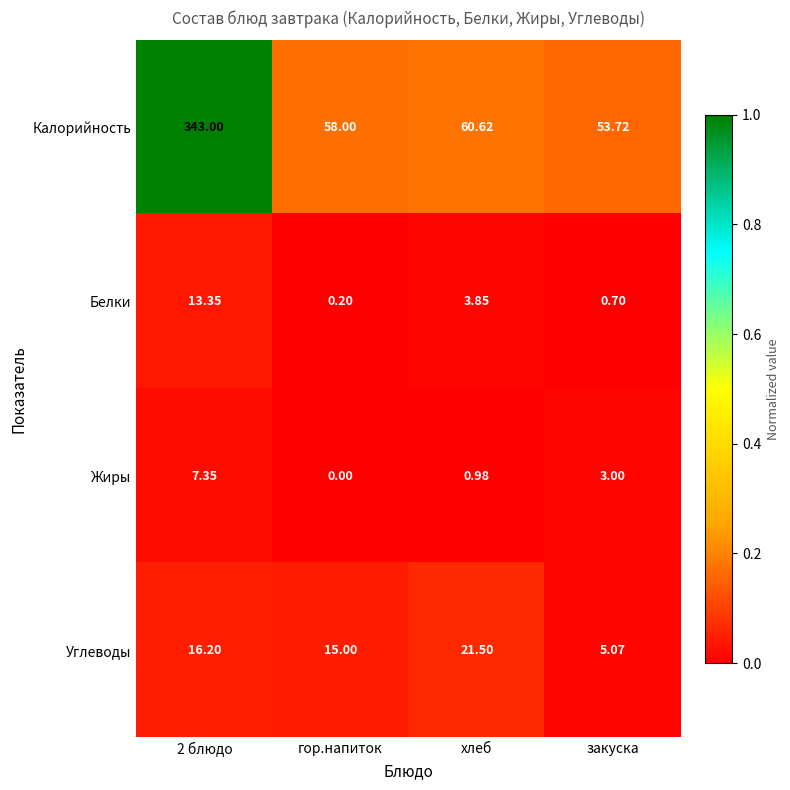

Which category has the lowest value across all series?

гор.напиток